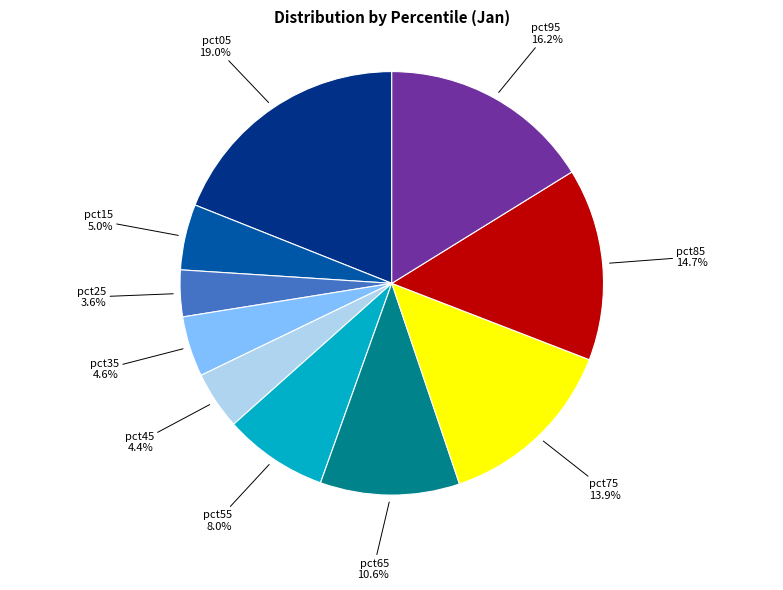

Does pct55 account for over 50% of the chart?

No